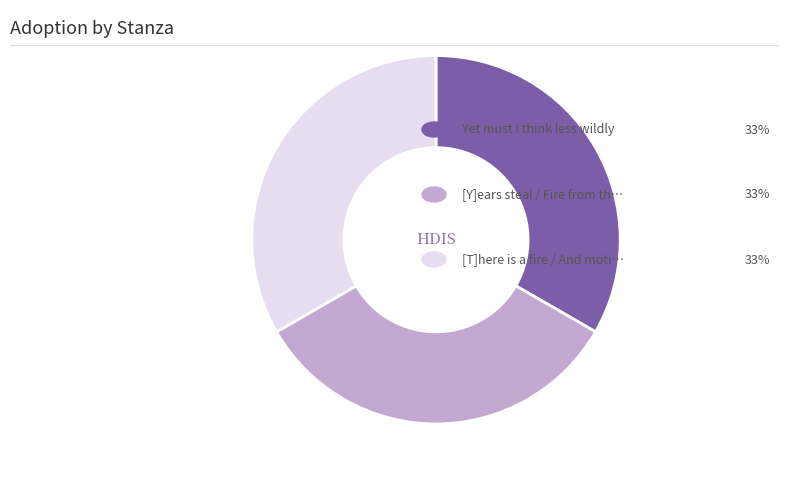

Does any single category account for the majority?

No